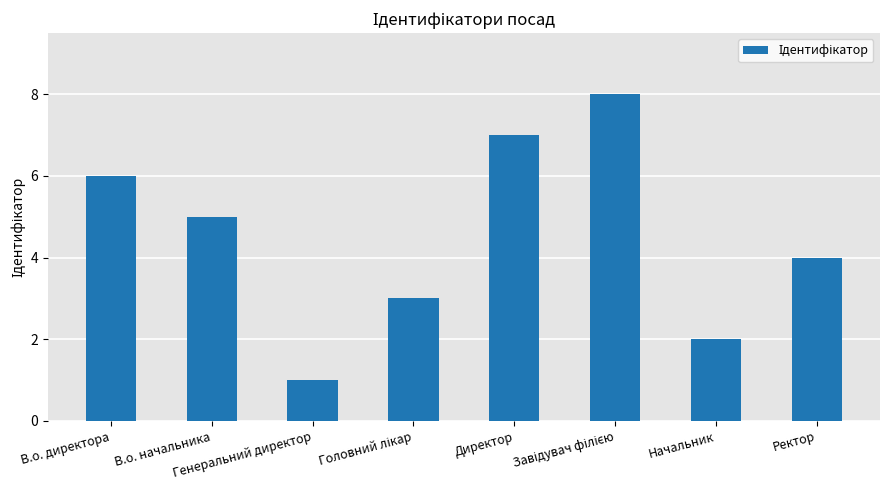

Is it true that the value at Директор is 7?

True